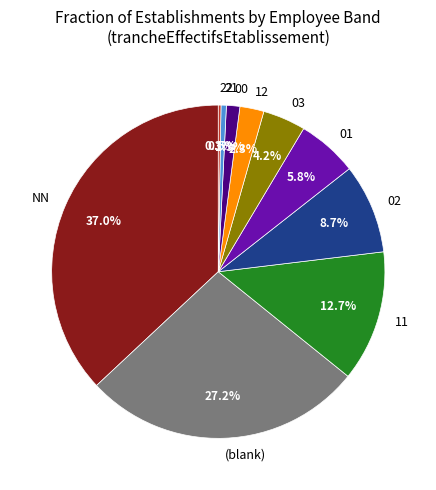

To the nearest percent, what is the difference between the 02 and 03 slice percentages?

5%